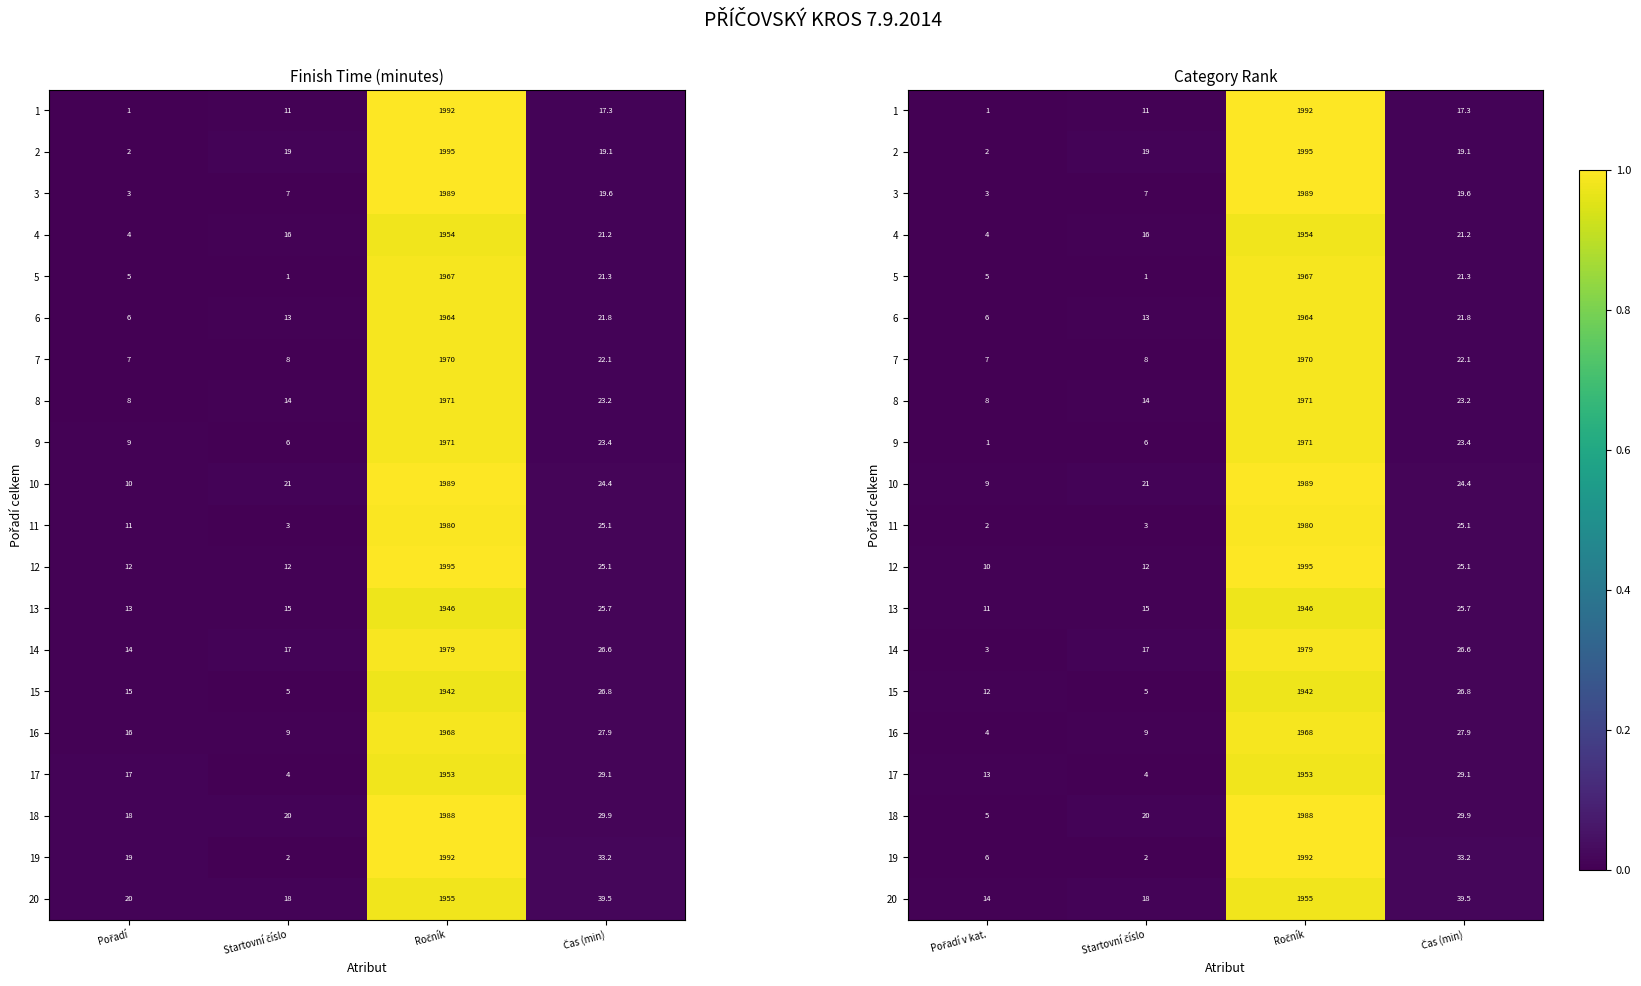

The value of 5 at Čas (min) is 0.0. True or false?

False